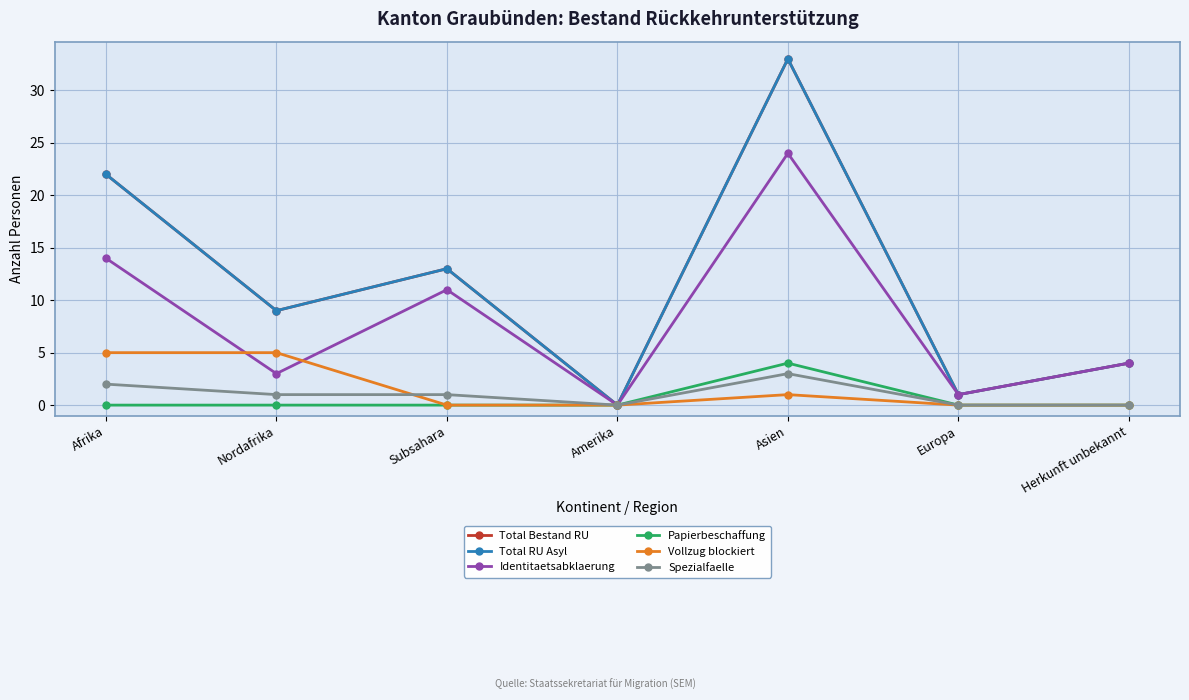

What is the sum of the Papierbeschaffung values at Nordafrika and Asien?

4